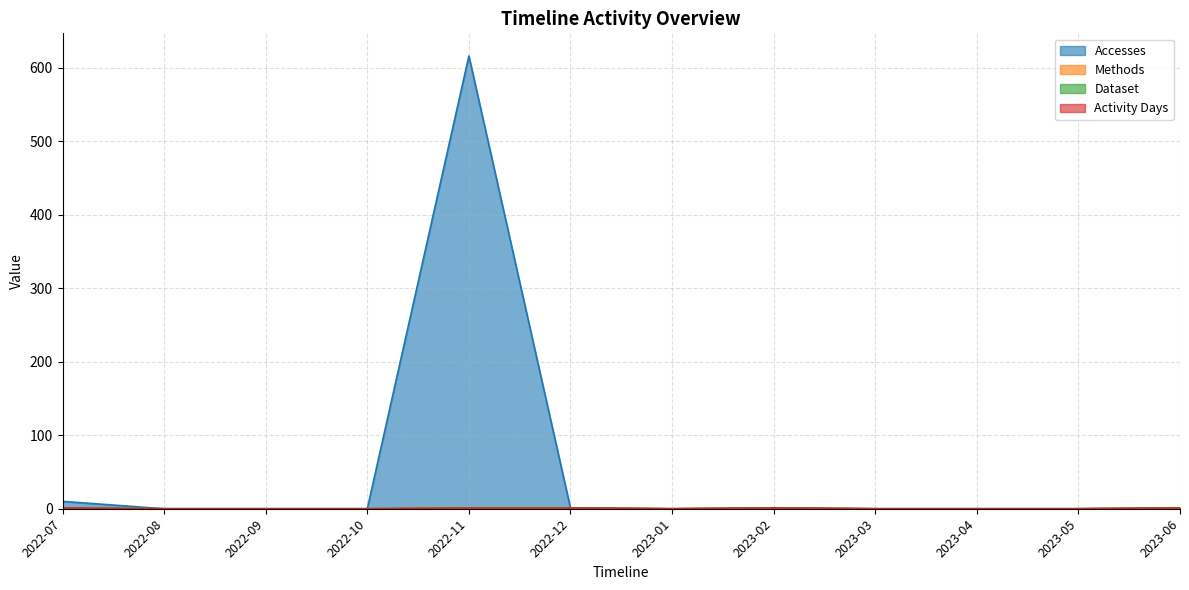

What is the sum of the Methods values at 2022-12 and 2023-04?

1